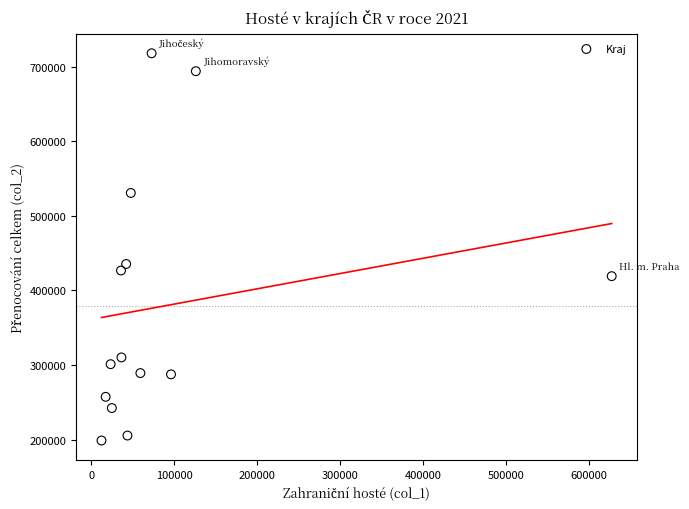

What Y value in the scatter plot is closest to 458255?

435341